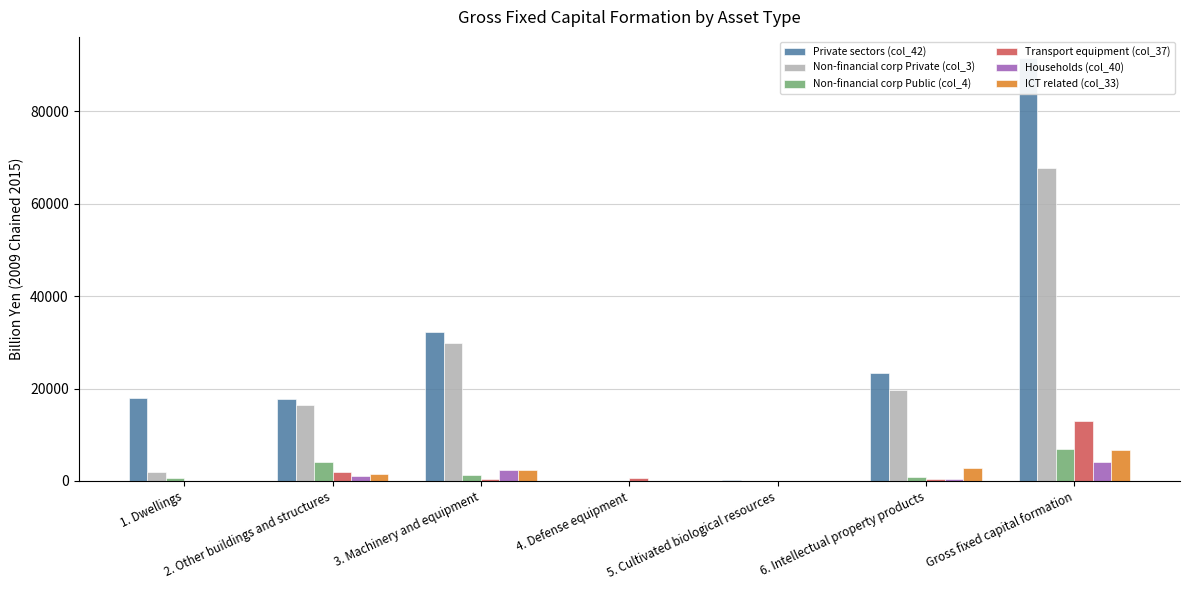

What is the approximate value of Transport equipment (col_37) at 3. Machinery and equipment?

533.9